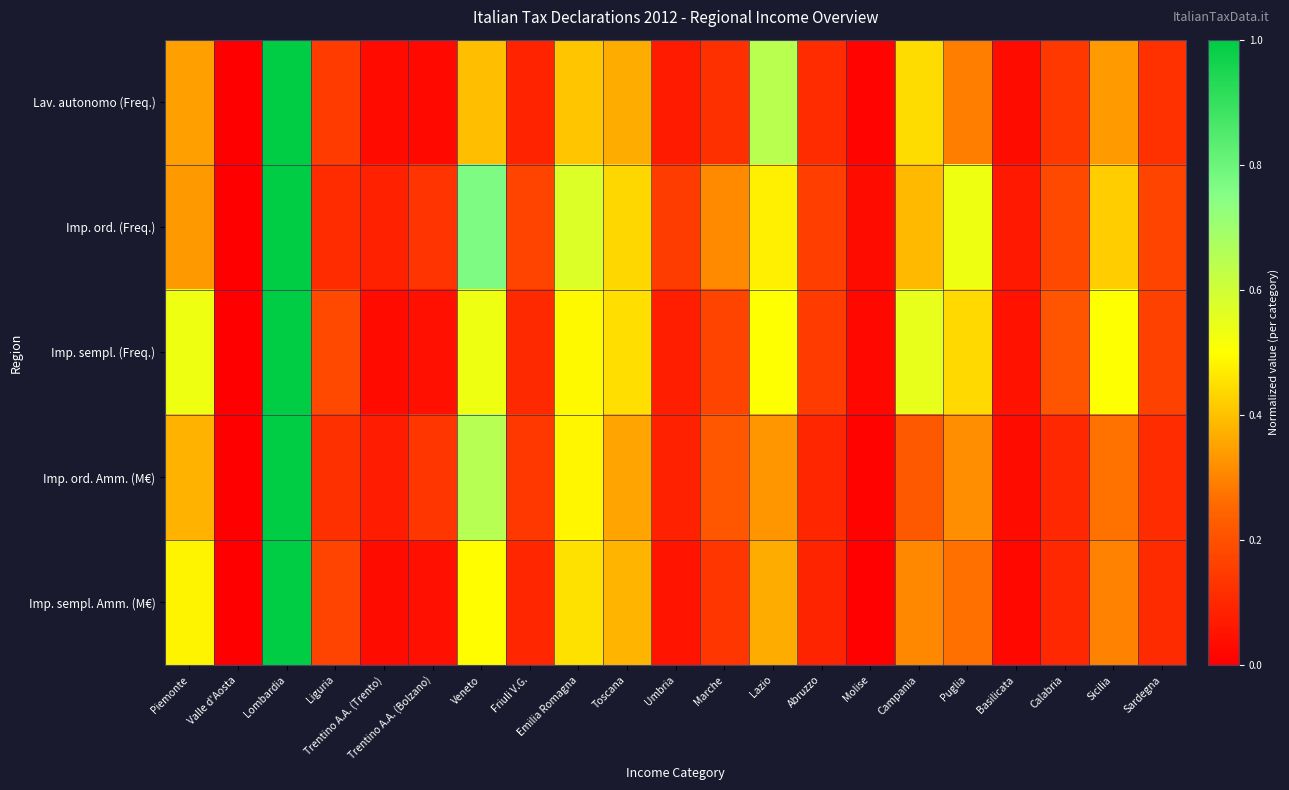

Reading left to right, what are all the values shown in this chart?

Lav. autonomo (Freq.): Piemonte=0.3	Valle d'Aosta=0.0	Lombardia=1.0	Liguria=0.1	Trentino A.A. (Trento)=0.0	Trentino A.A. (Bolzano)=0.0	Veneto=0.4	Friuli V.G.=0.1	Emilia Romagna=0.4	Toscana=0.4	Umbria=0.1	Marche=0.1	Lazio=0.6	Abruzzo=0.1	Molise=0.0	Campania=0.4	Puglia=0.3	Basilicata=0.0	Calabria=0.1	Sicilia=0.3	Sardegna=0.1
Imp. ord. (Freq.): Piemonte=0.3	Valle d'Aosta=0.0	Lombardia=1.0	Liguria=0.1	Trentino A.A. (Trento)=0.1	Trentino A.A. (Bolzano)=0.1	Veneto=0.8	Friuli V.G.=0.2	Emilia Romagna=0.6	Toscana=0.4	Umbria=0.1	Marche=0.3	Lazio=0.5	Abruzzo=0.2	Molise=0.0	Campania=0.4	Puglia=0.5	Basilicata=0.1	Calabria=0.2	Sicilia=0.4	Sardegna=0.2
Imp. sempl. (Freq.): Piemonte=0.5	Valle d'Aosta=0.0	Lombardia=1.0	Liguria=0.2	Trentino A.A. (Trento)=0.0	Trentino A.A. (Bolzano)=0.0	Veneto=0.5	Friuli V.G.=0.1	Emilia Romagna=0.5	Toscana=0.4	Umbria=0.1	Marche=0.2	Lazio=0.5	Abruzzo=0.1	Molise=0.0	Campania=0.5	Puglia=0.4	Basilicata=0.0	Calabria=0.2	Sicilia=0.5	Sardegna=0.2
Imp. ord. Amm. (M€): Piemonte=0.4	Valle d'Aosta=0.0	Lombardia=1.0	Liguria=0.1	Trentino A.A. (Trento)=0.1	Trentino A.A. (Bolzano)=0.1	Veneto=0.7	Friuli V.G.=0.1	Emilia Romagna=0.5	Toscana=0.4	Umbria=0.1	Marche=0.2	Lazio=0.3	Abruzzo=0.1	Molise=0.0	Campania=0.2	Puglia=0.3	Basilicata=0.0	Calabria=0.1	Sicilia=0.3	Sardegna=0.1
Imp. sempl. Amm. (M€): Piemonte=0.5	Valle d'Aosta=0.0	Lombardia=1.0	Liguria=0.2	Trentino A.A. (Trento)=0.0	Trentino A.A. (Bolzano)=0.0	Veneto=0.5	Friuli V.G.=0.1	Emilia Romagna=0.5	Toscana=0.4	Umbria=0.1	Marche=0.1	Lazio=0.4	Abruzzo=0.1	Molise=0.0	Campania=0.3	Puglia=0.3	Basilicata=0.0	Calabria=0.1	Sicilia=0.3	Sardegna=0.1